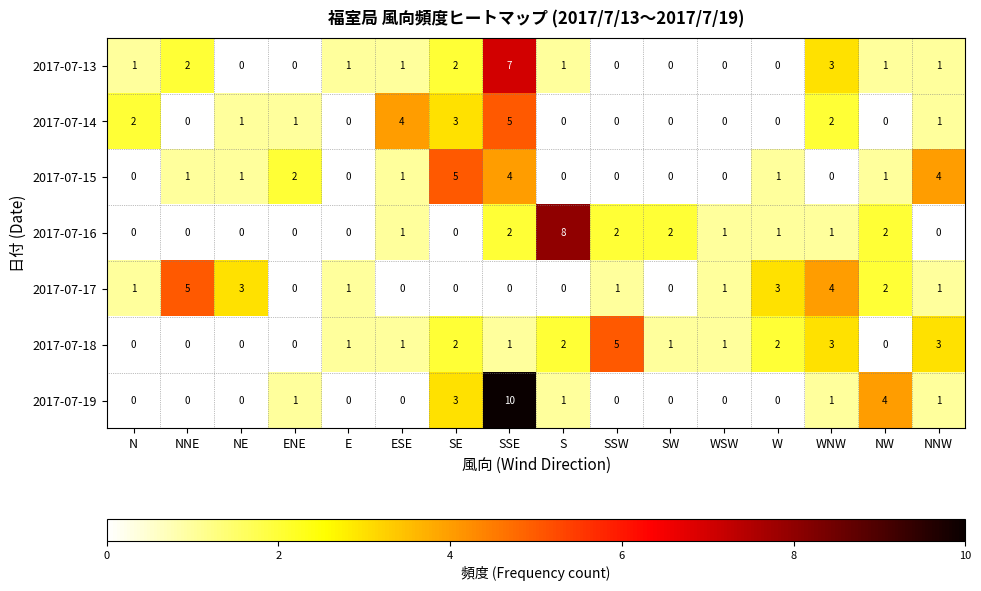

What is the spread (max minus min) of values at SSW?

5